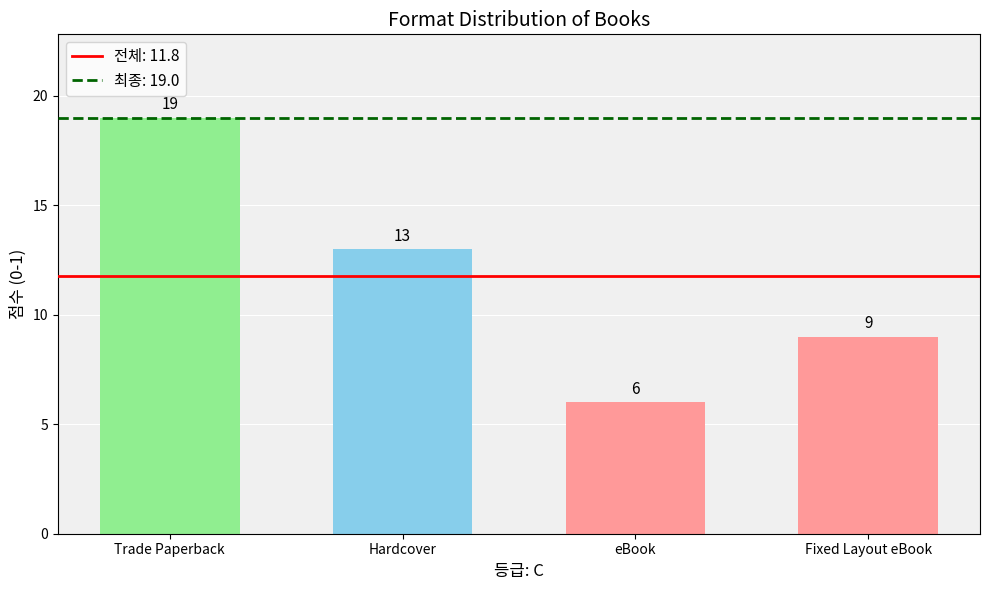

At which category does the chart reach its peak across all series?

Trade Paperback